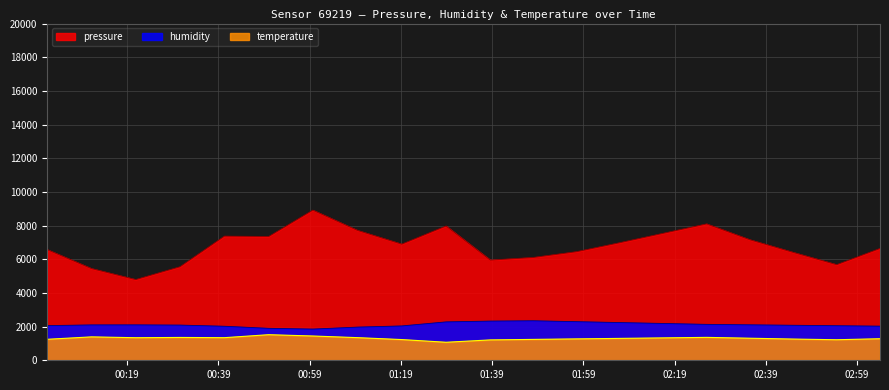

What position from the left is 2023-03-26T00:59:42?

7